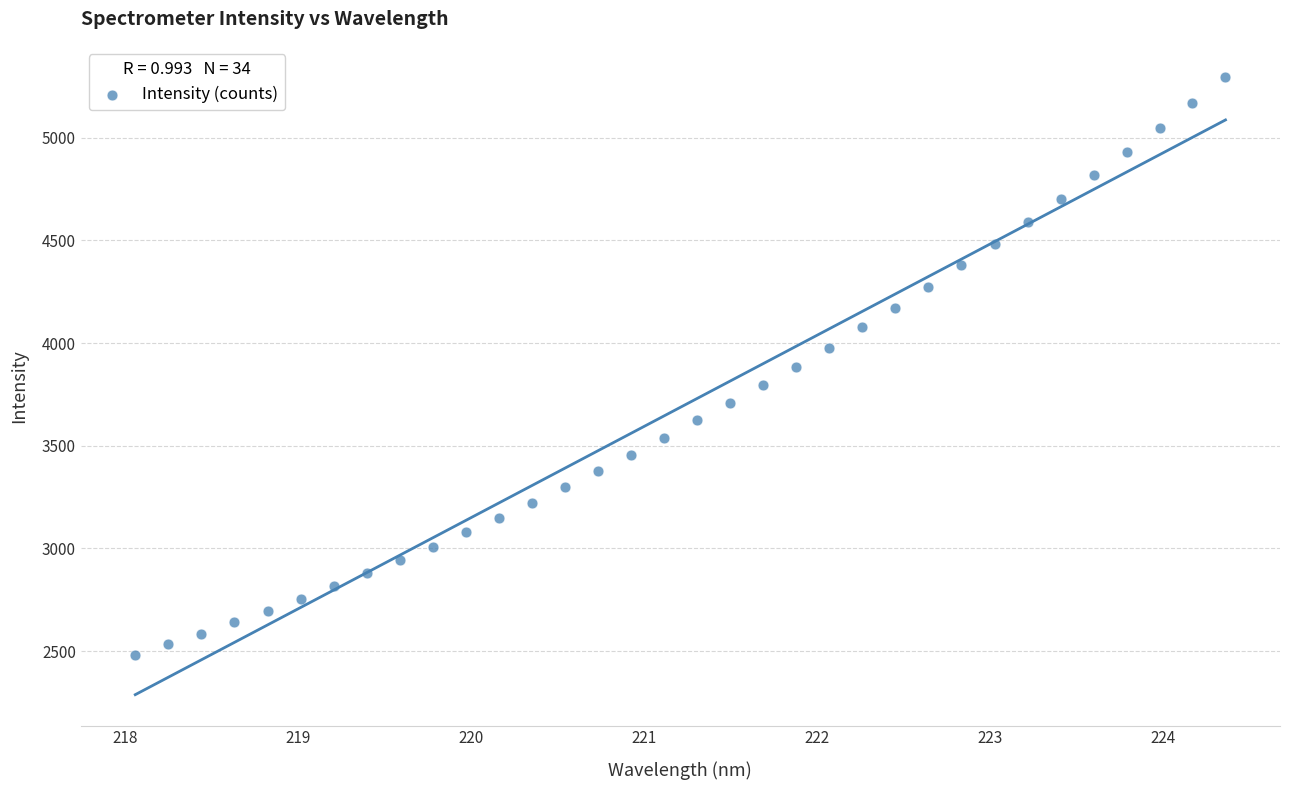

What is the range of X values (max minus min)?

6.3